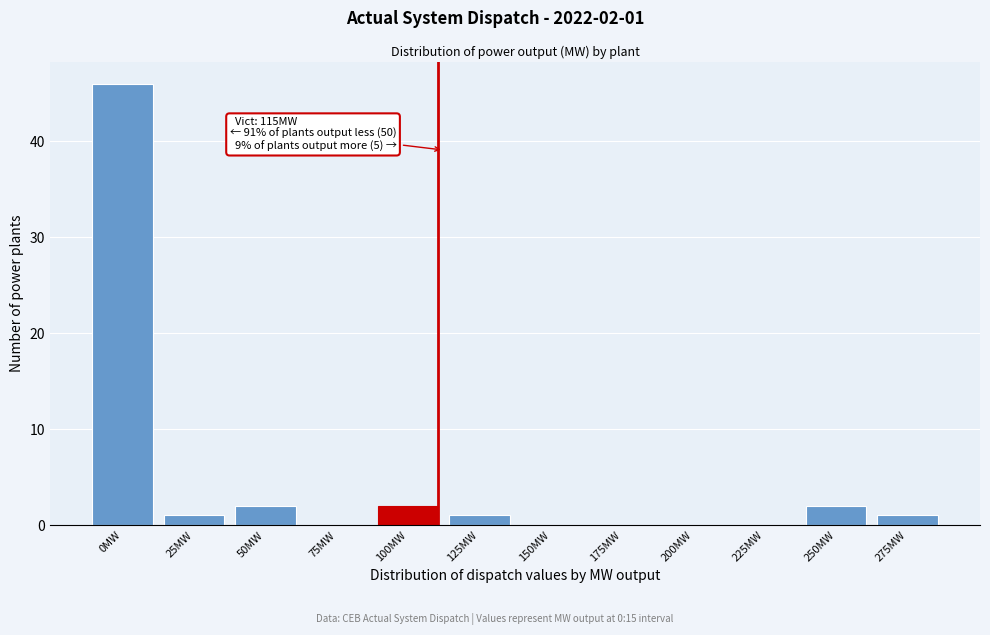

Reading left to right, what are all the values shown in this chart?

0MW=46	25MW=1	50MW=2	75MW=0	100MW=2	125MW=1	150MW=0	175MW=0	200MW=0	225MW=0	250MW=2	275MW=1